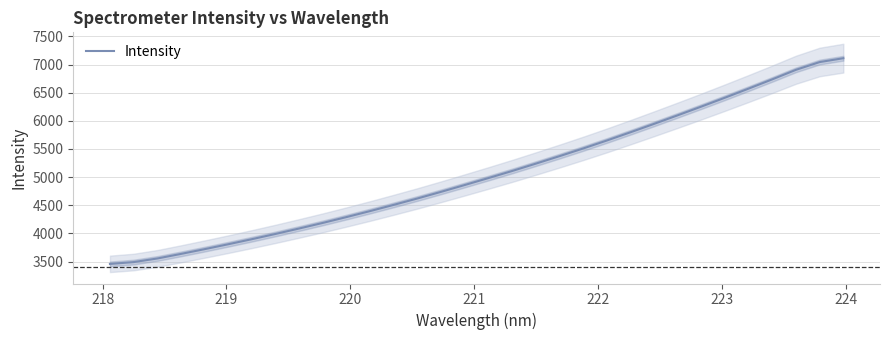

How many distinct data groups are displayed?

1